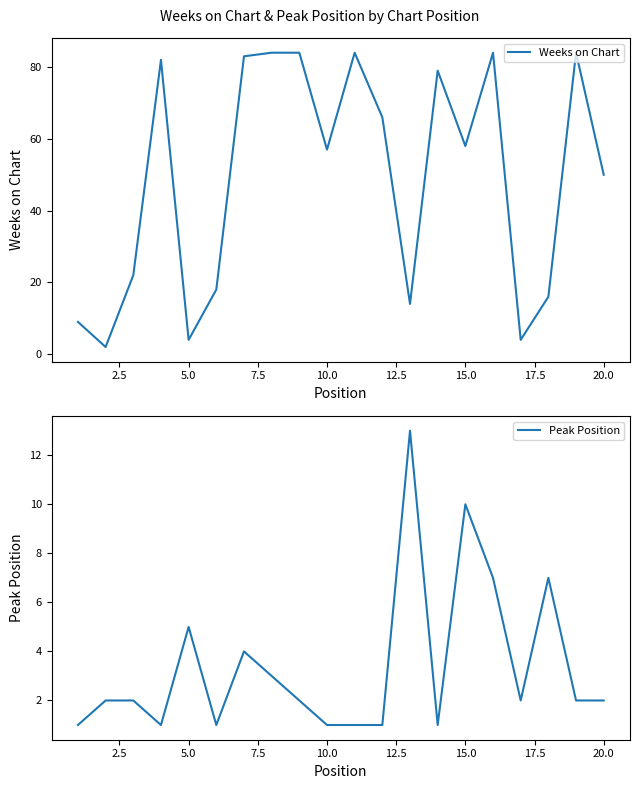

At which label is Weeks on Chart closest to 43?

20.0